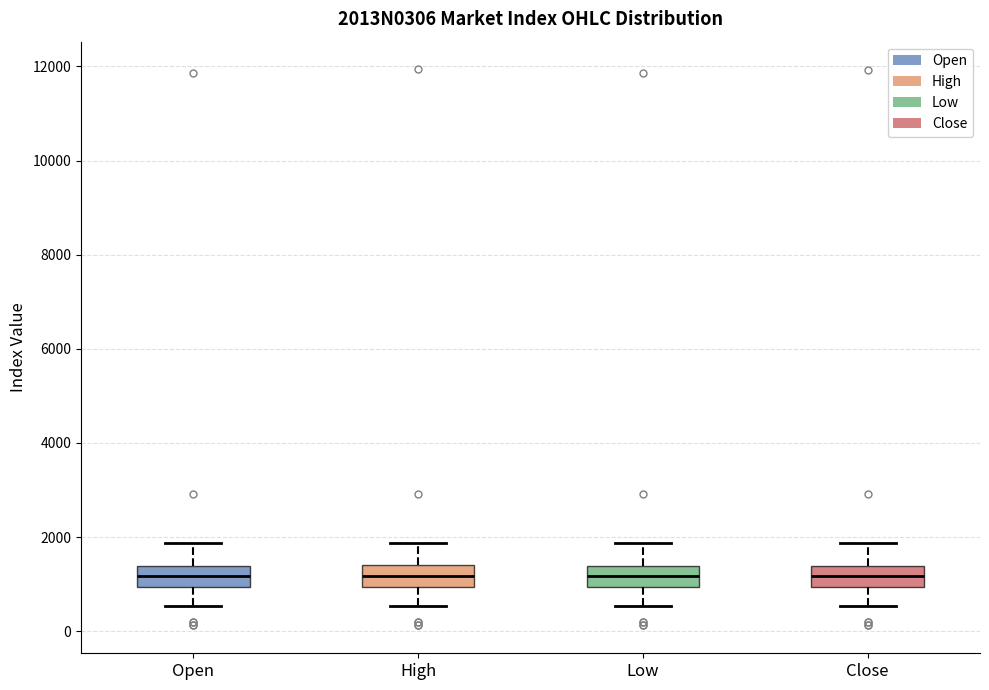

Reading left to right, read every box against the y-axis: the position of its median line, the range the box covers, and the ends of its whiskers. The values are not printed on the chart, so give them approximately, as read against the axis.

Open: median 1200, box 1000 to 1400, whiskers 600 to 1800
High: median 1200, box 1000 to 1400, whiskers 600 to 1800
Low: median 1200, box 1000 to 1400, whiskers 600 to 1800
Close: median 1200, box 1000 to 1400, whiskers 600 to 1800